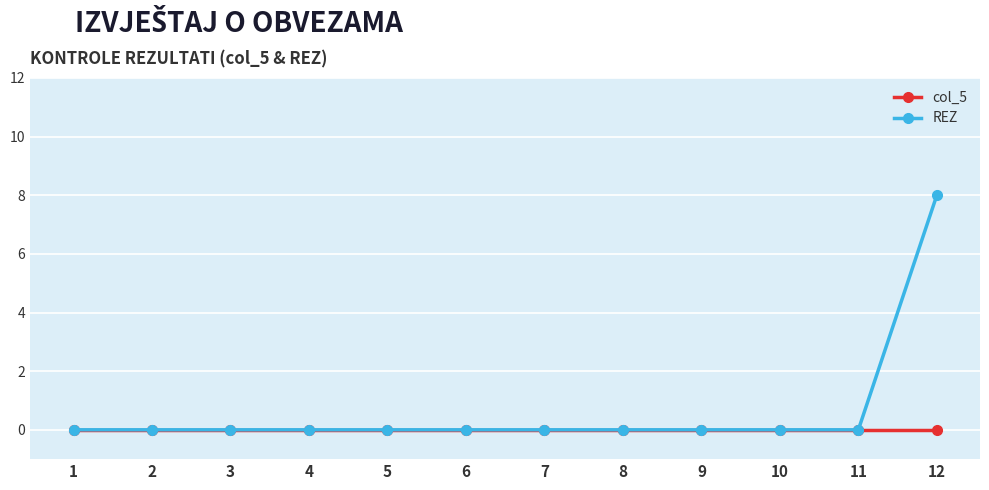

Which series has the widest spread of values?

REZ